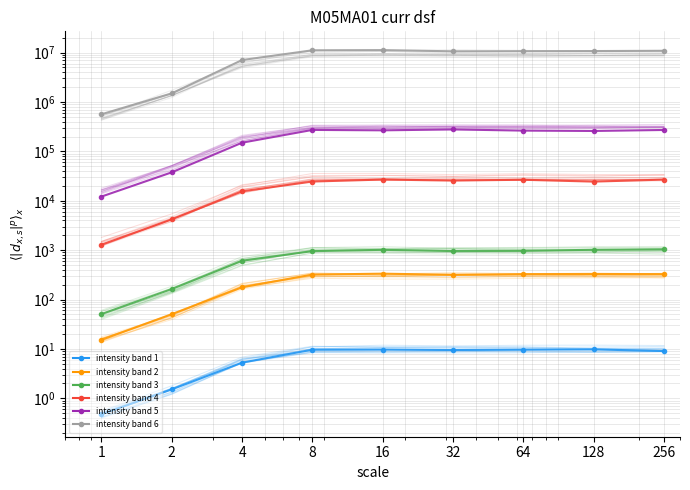

The value of intensity band 3 at 1 is 82.9. True or false?

False